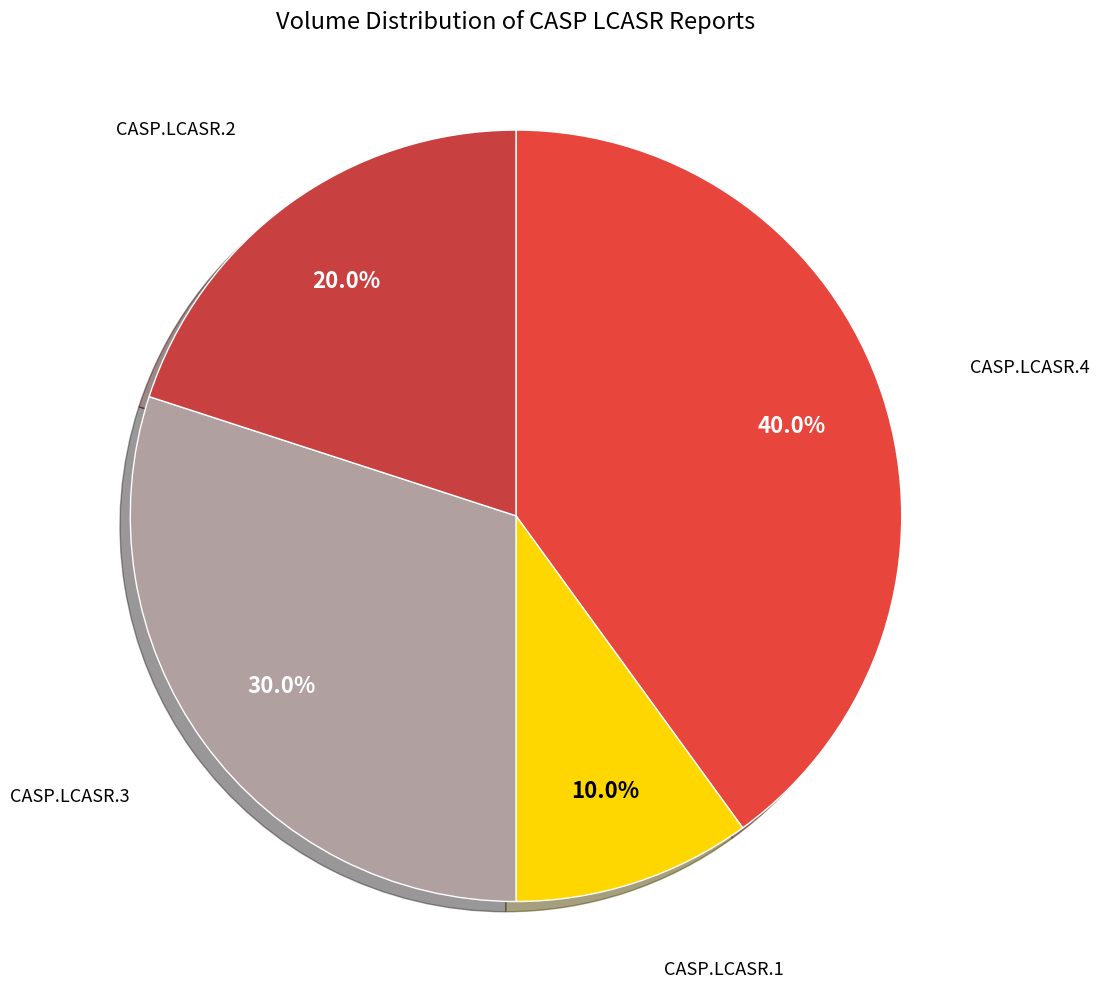

Rank the categories by value from highest to lowest.

CASP.LCASR.4, CASP.LCASR.3, CASP.LCASR.2, CASP.LCASR.1